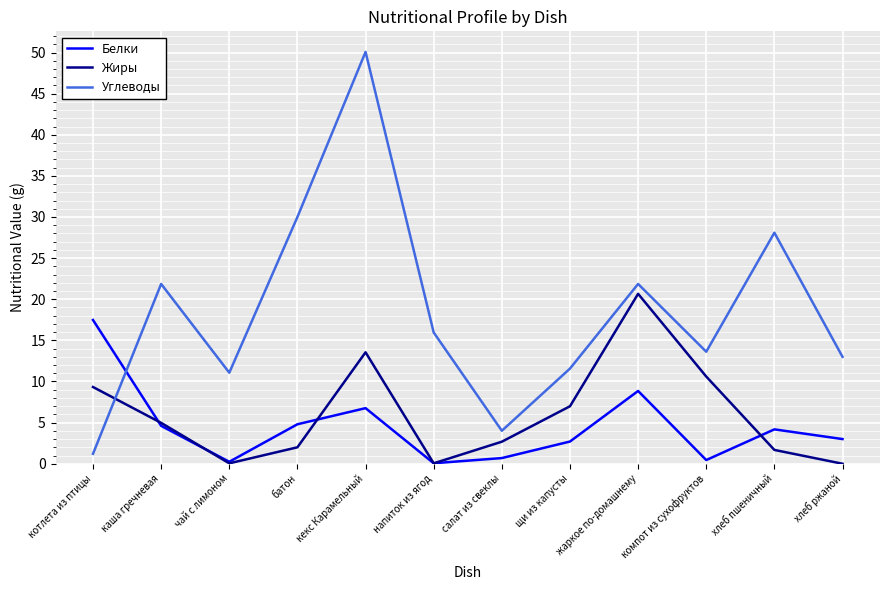

What position from the right is хлеб пшеничный?

2